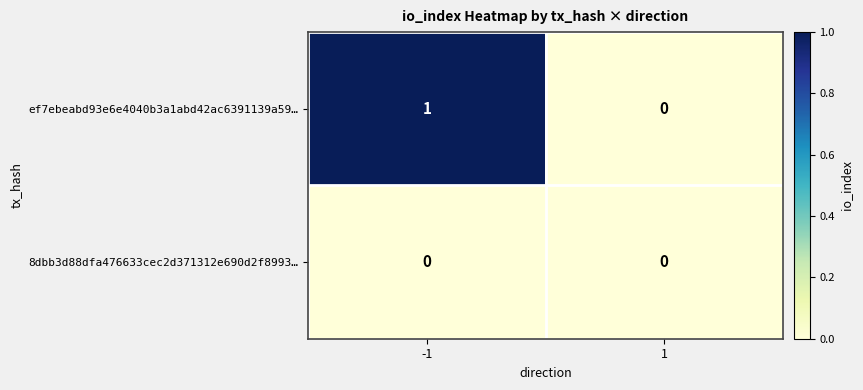

Is it true that ef7ebeabd93e6e4040b3a1abd42ac6391139a59… equals 1 at -1?

True